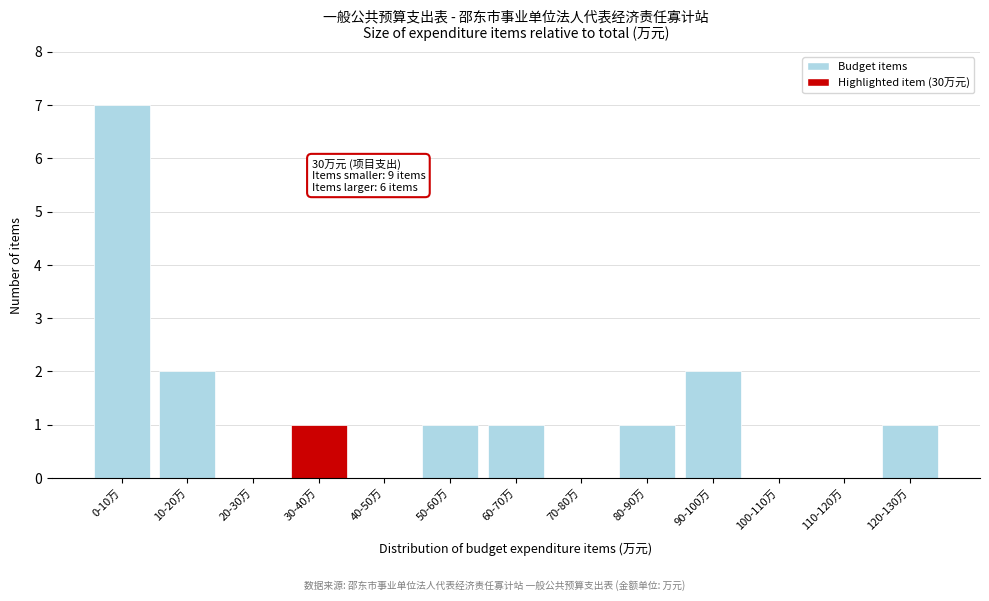

Reading left to right, list all the values displayed in this chart.

0-10万=7	10-20万=2	20-30万=0	30-40万=1	40-50万=0	50-60万=1	60-70万=1	70-80万=0	80-90万=1	90-100万=2	100-110万=0	110-120万=0	120-130万=1